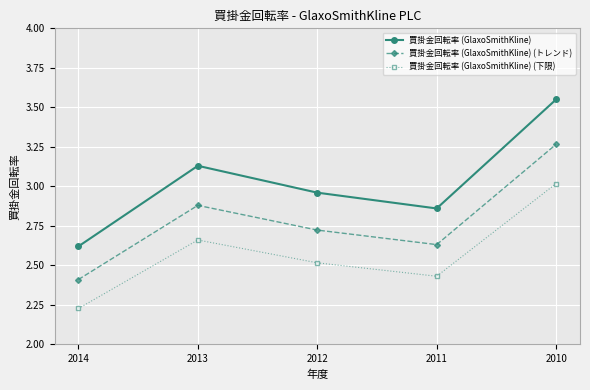

What is the total value across all series at 2011?

7.9